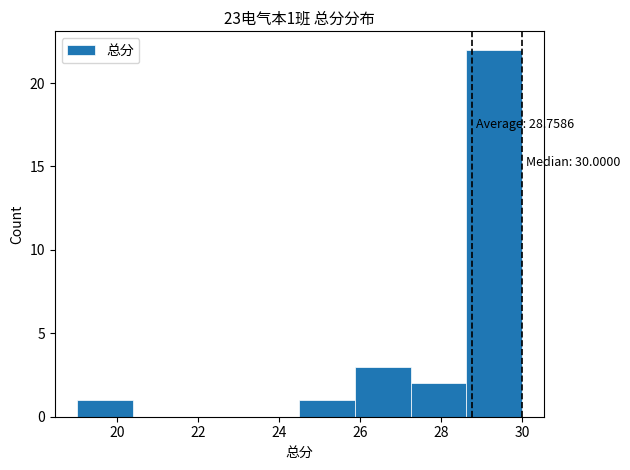

Which range on the x-axis has the tallest bar?

28.6 to 30.0